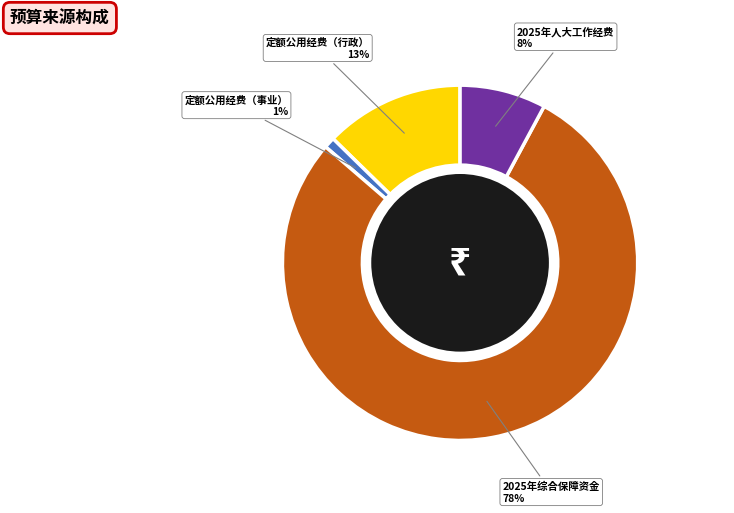

To the nearest percent, what percentage of the pie is 定额公用经费（事业）?

1%